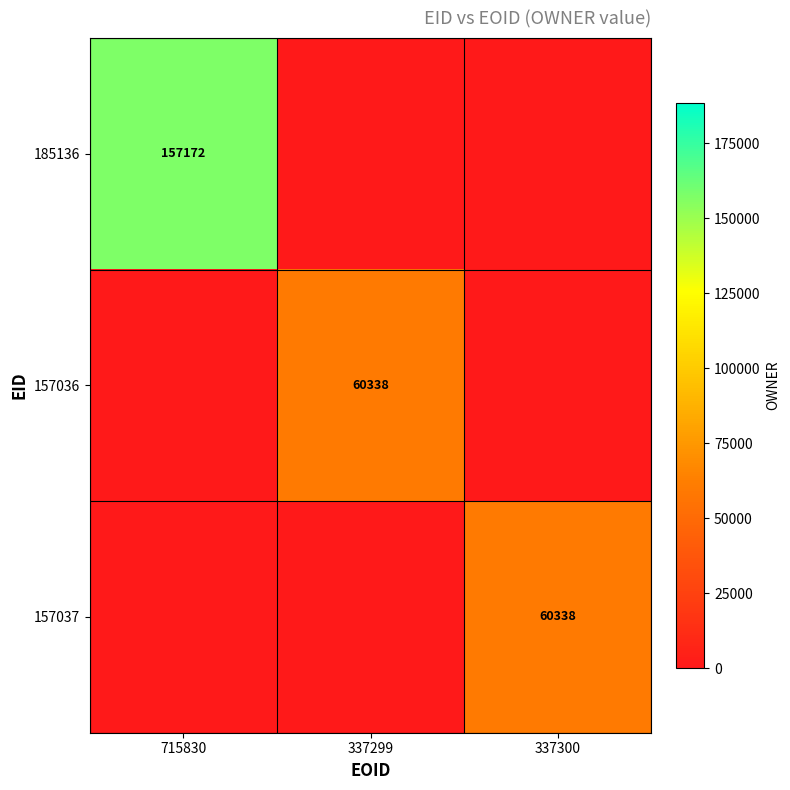

Is it true that 185136 equals 43237 at 715830?

False